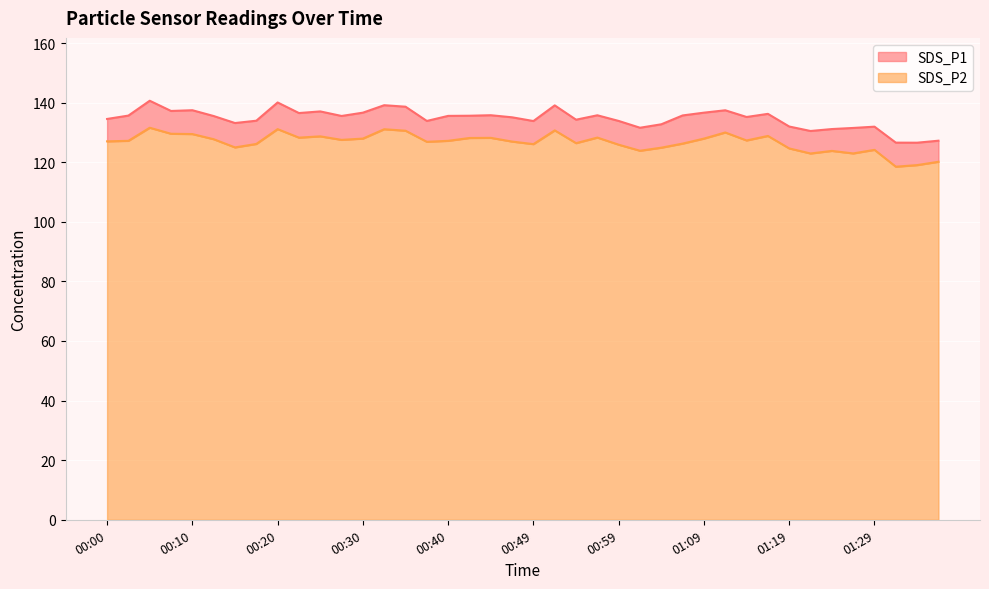

What is the value of the SDS_P1 point at the 22nd from the left?

139.1